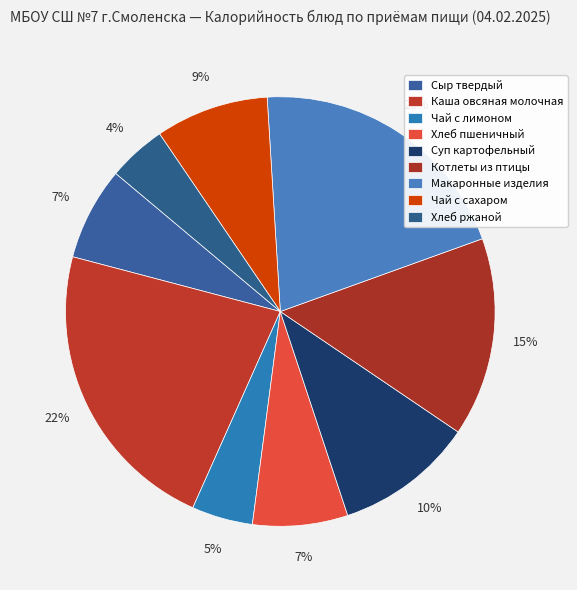

Rank the categories by value from lowest to highest.

Хлеб ржаной, Чай с лимоном, Сыр твердый, Хлеб пшеничный, Чай с сахаром, Суп картофельный, Котлеты из птицы, Макаронные изделия, Каша овсяная молочная